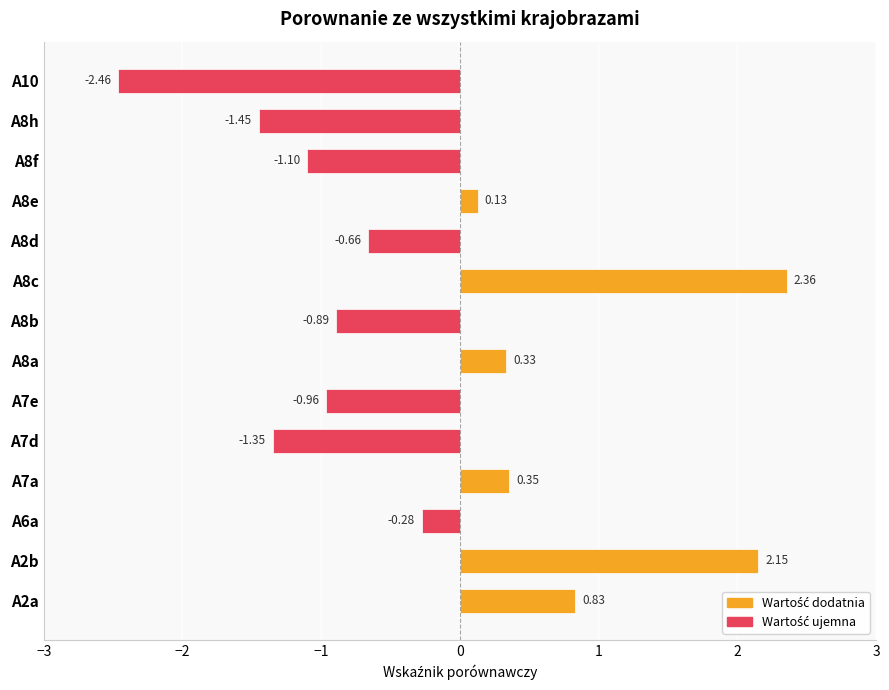

What is the difference between the second highest and minimum values?

4.6